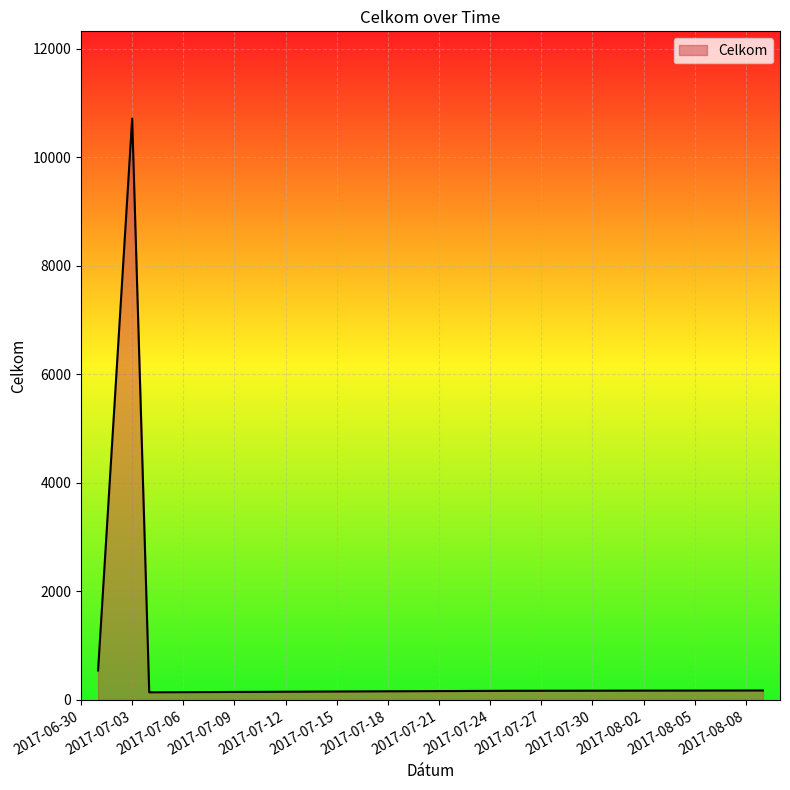

What is the maximum value shown in the chart?

10716.3